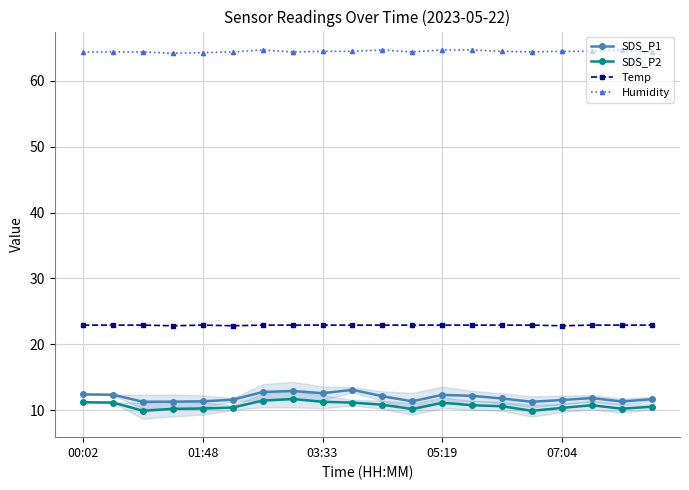

Which series has the largest total across all categories?

Humidity